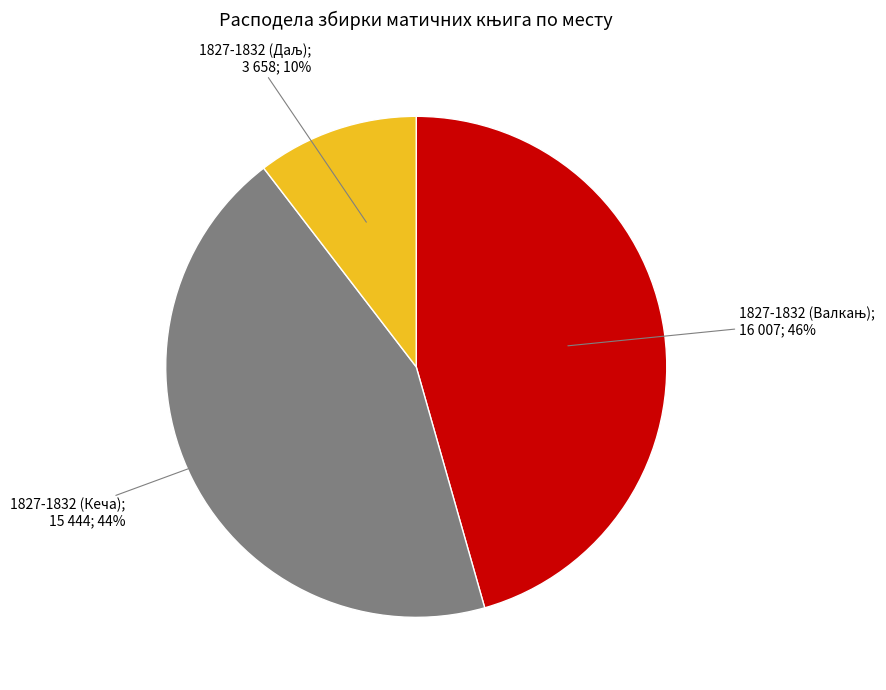

To the nearest percent, what is the average slice percentage?

33%